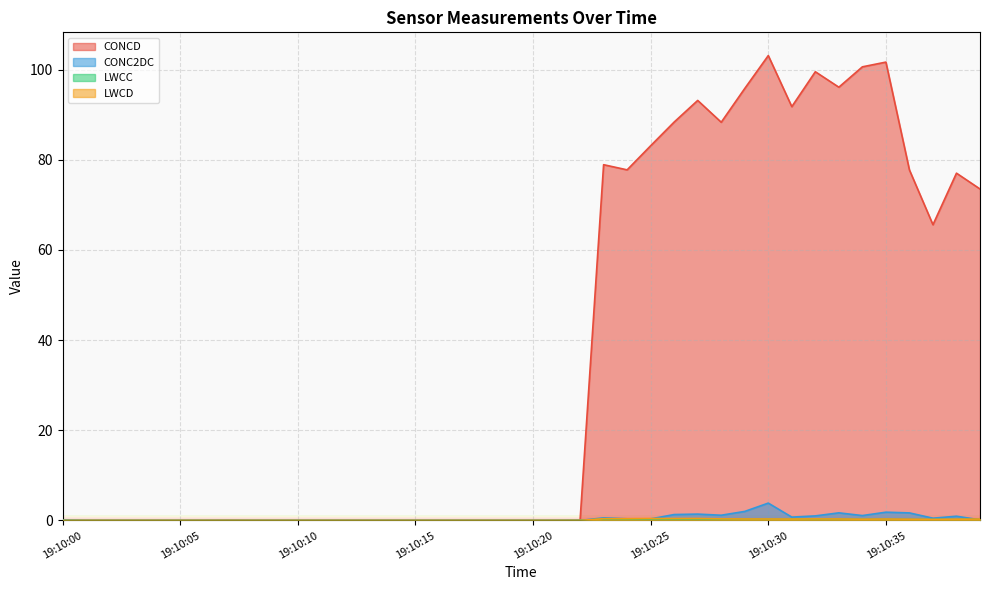

Which series has the widest spread of values?

CONCD